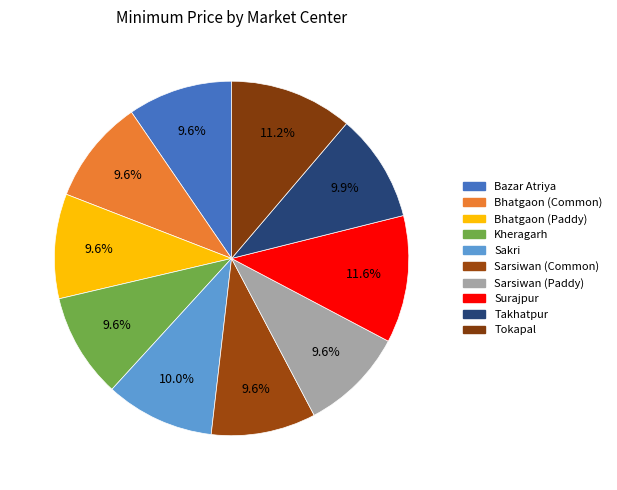

To the nearest percent, what is the average slice percentage?

10%